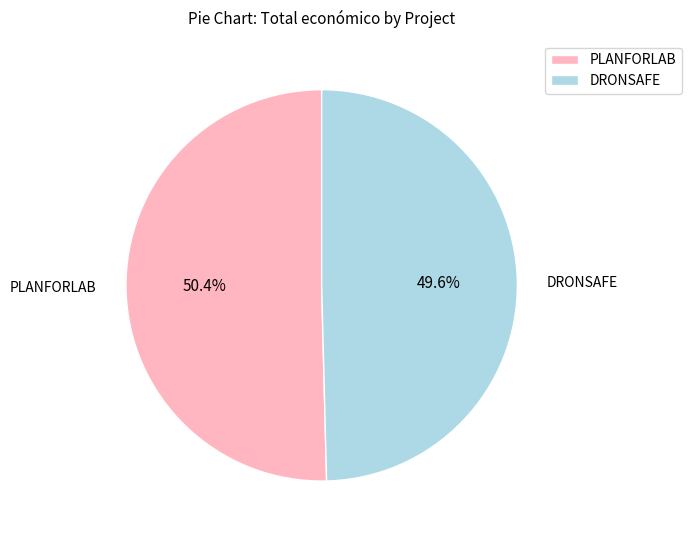

What percentage do DRONSAFE and PLANFORLAB together represent?

100.0%